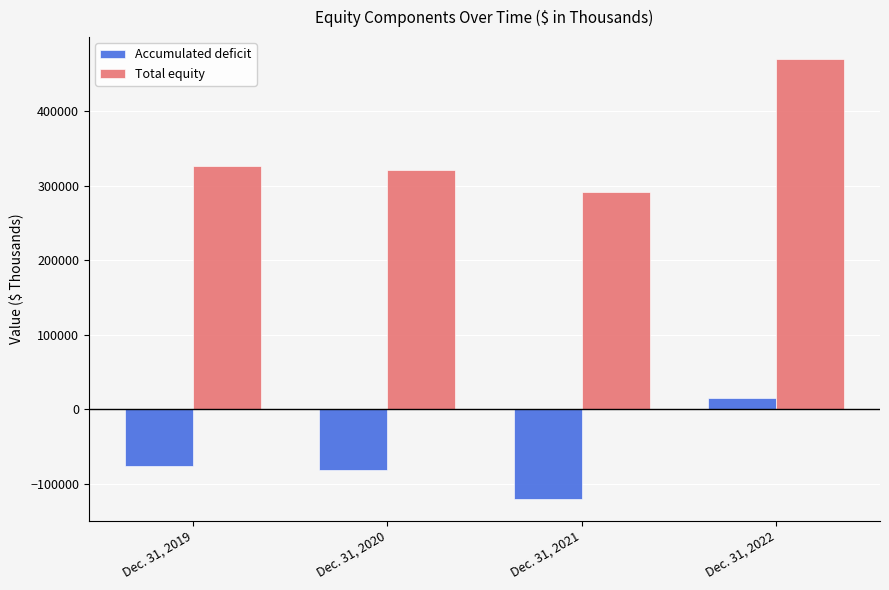

At which category is the sum across all series the highest?

Dec. 31, 2022